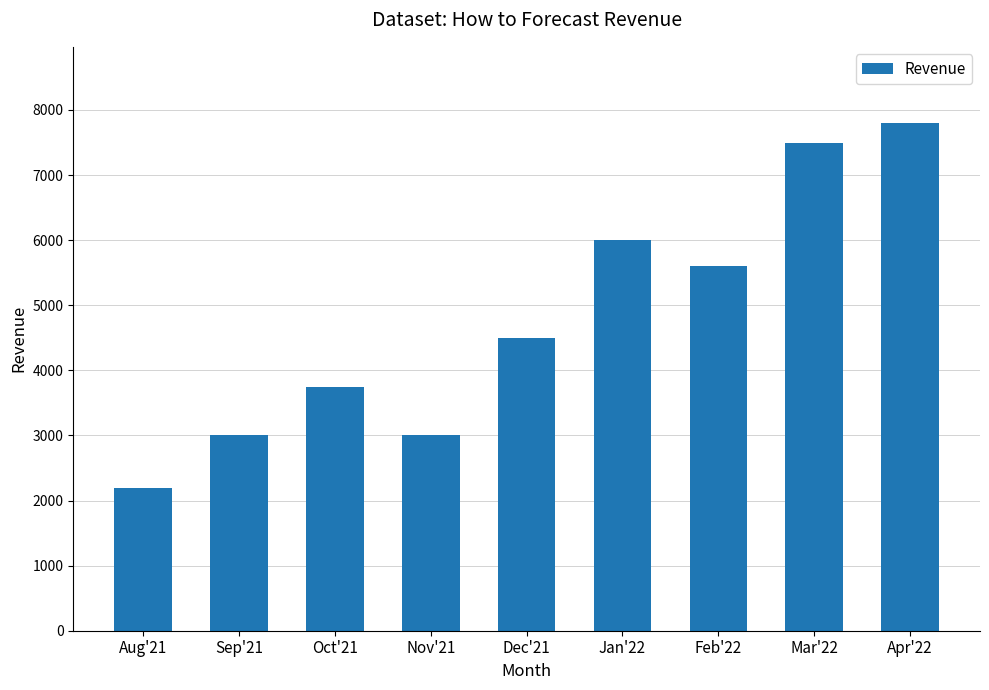

The value at Nov'21 is 4917. True or false?

False